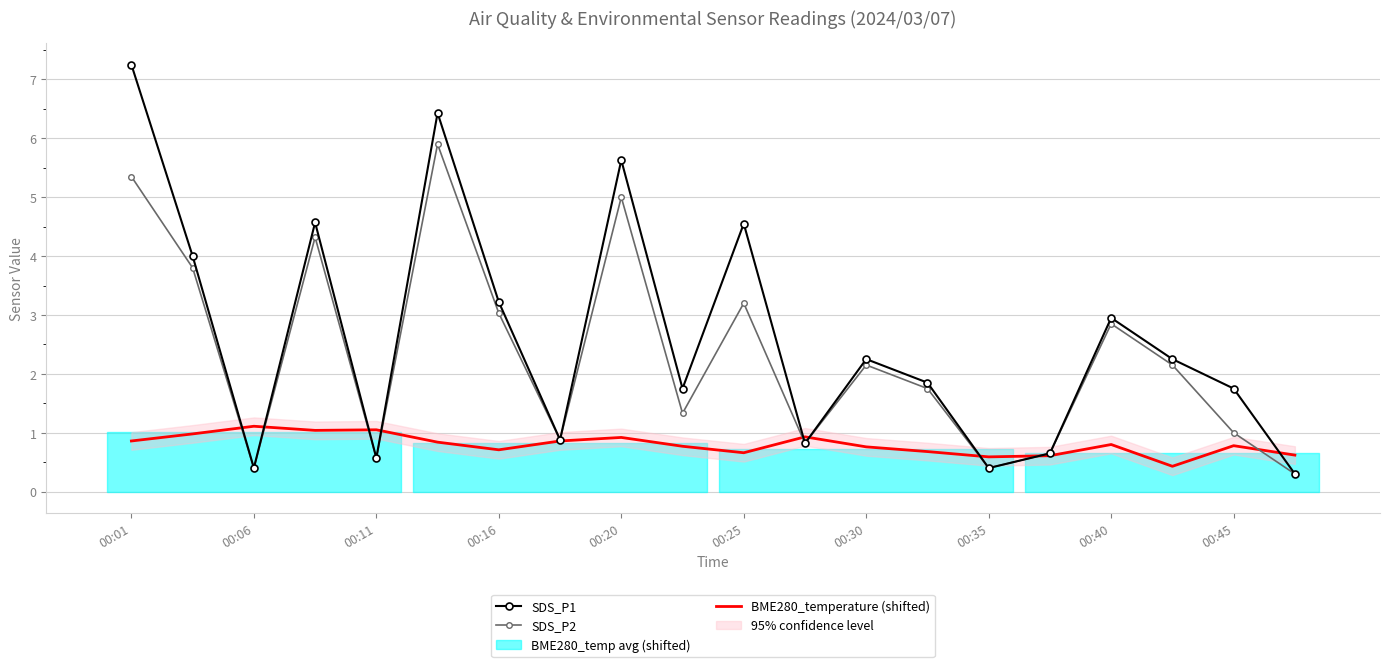

What is the minimum value for SDS_P2?

0.3